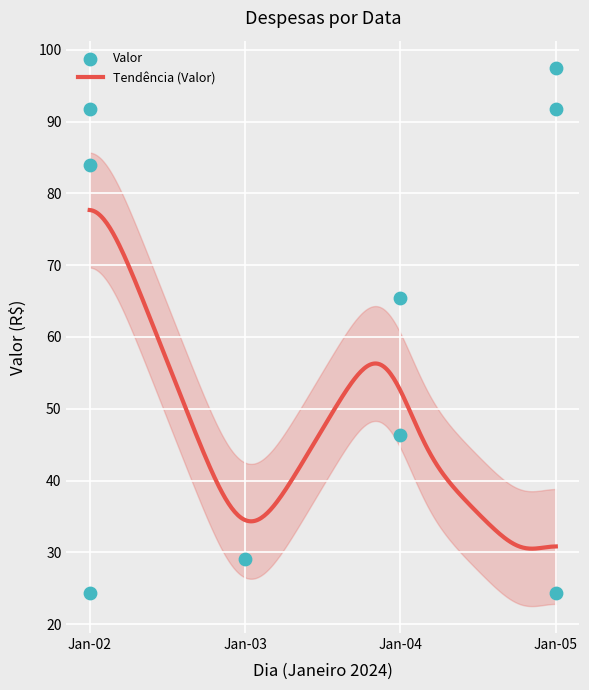

Approximately how many times larger is the value at Jan-05 compared to Jan-02?

4.0